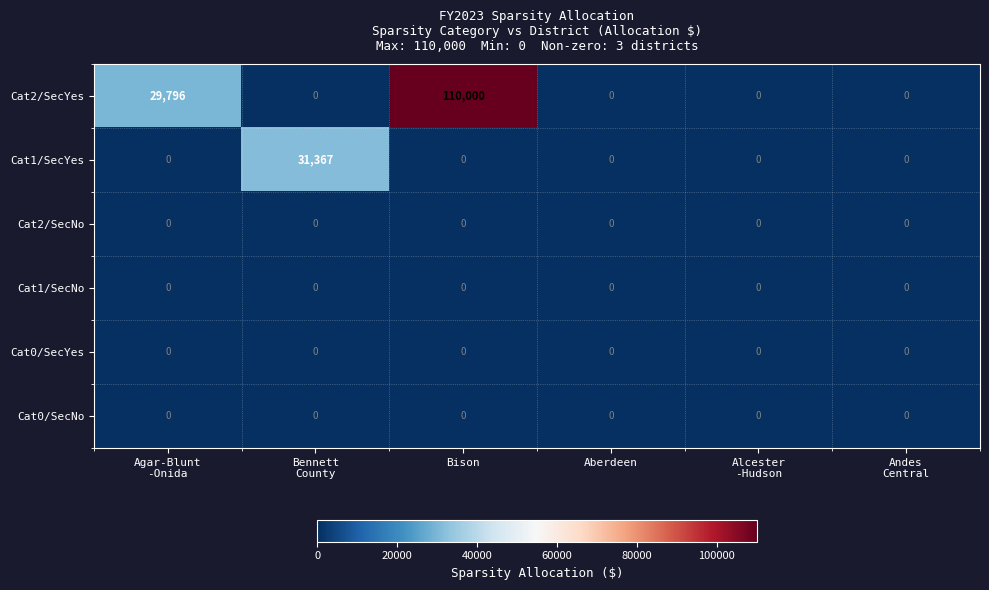

The Cat0/SecNo series shows 0 at Bison. True or false?

True